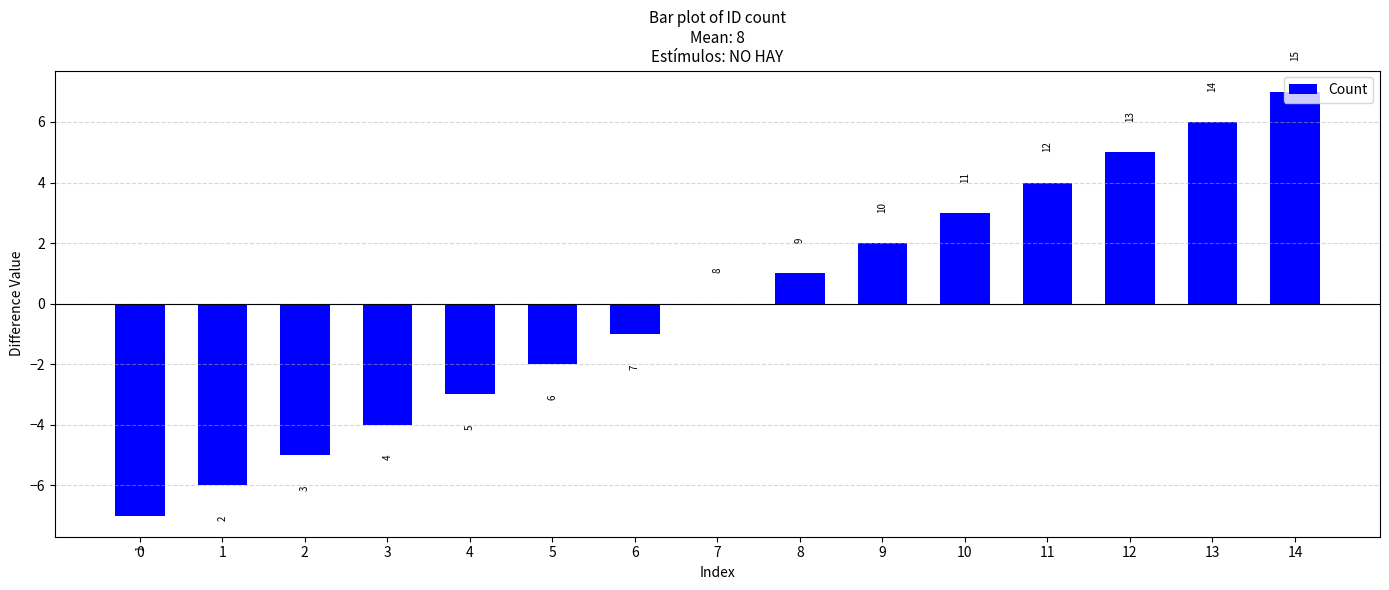

Does the chart contain stacked bars?

No